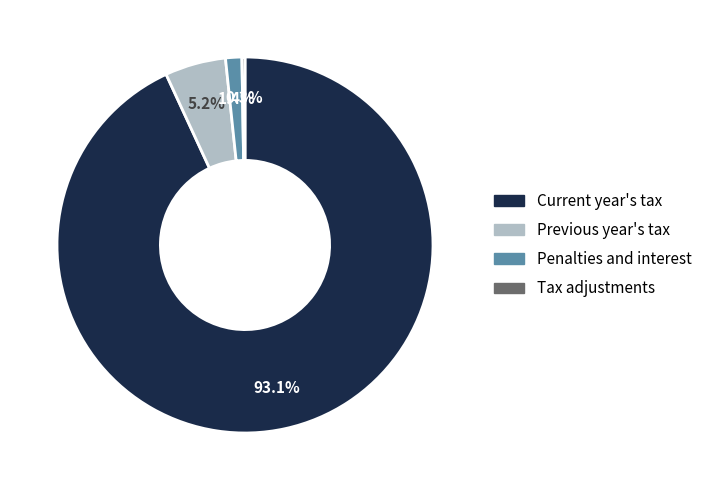

What is the total percentage of Penalties and interest and Previous year's tax?

6.6%